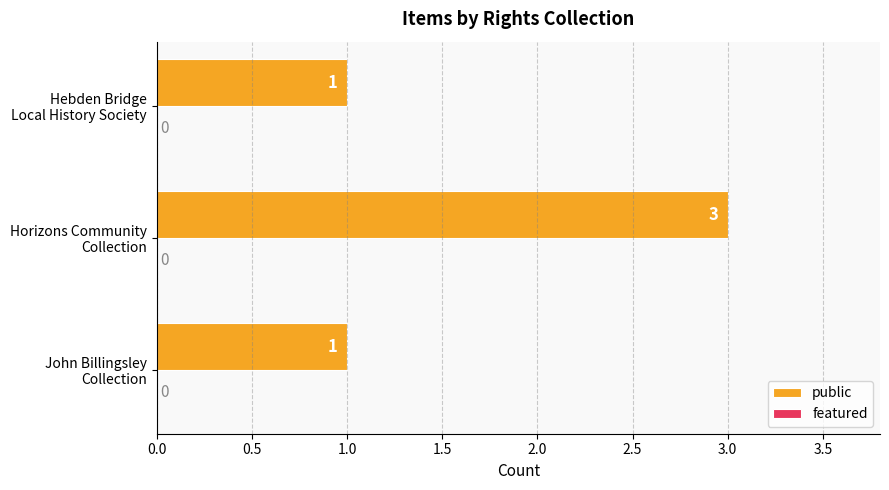

What is the greatest value displayed?

3